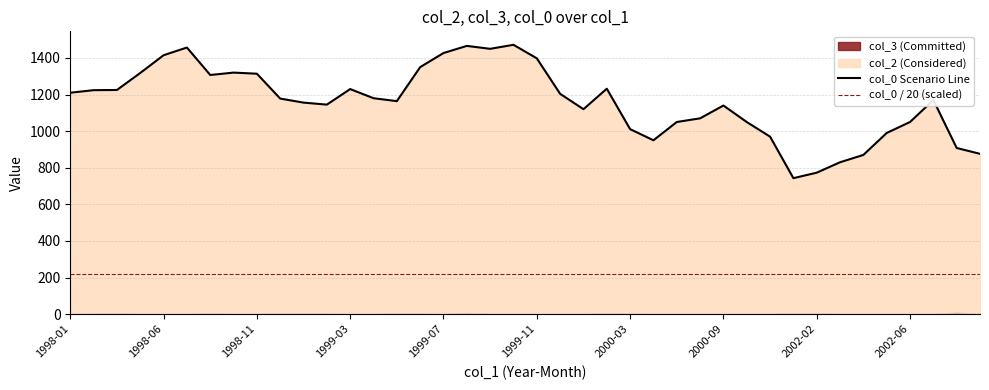

The col_0 / 20 (scaled) series shows 84.7 at 1999-03. True or false?

False